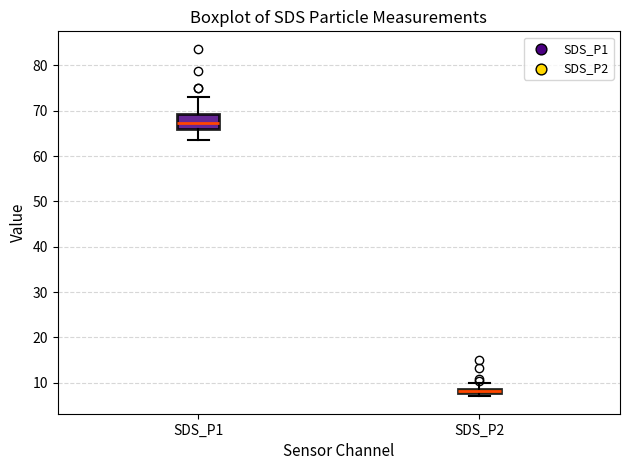

Where does the upper whisker of the box for SDS_P2 end on the y-axis? The values are not printed on the chart, so give them approximately, as read against the axis.

10